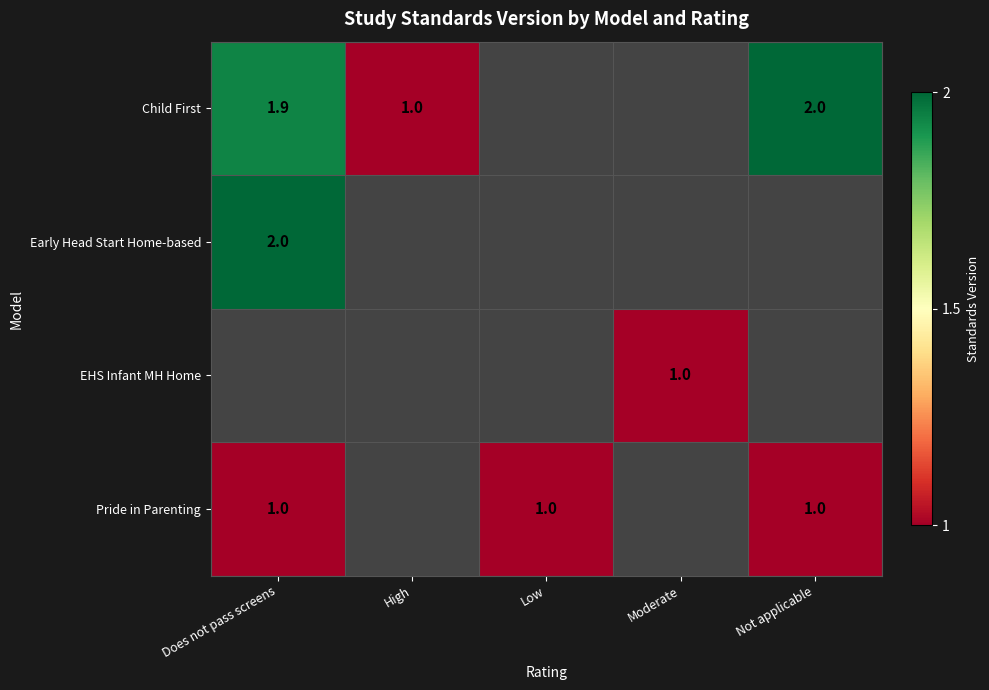

Is the value of Early Head Start Home-based at Does not pass screens greater than the value of Pride in Parenting at Low?

Yes